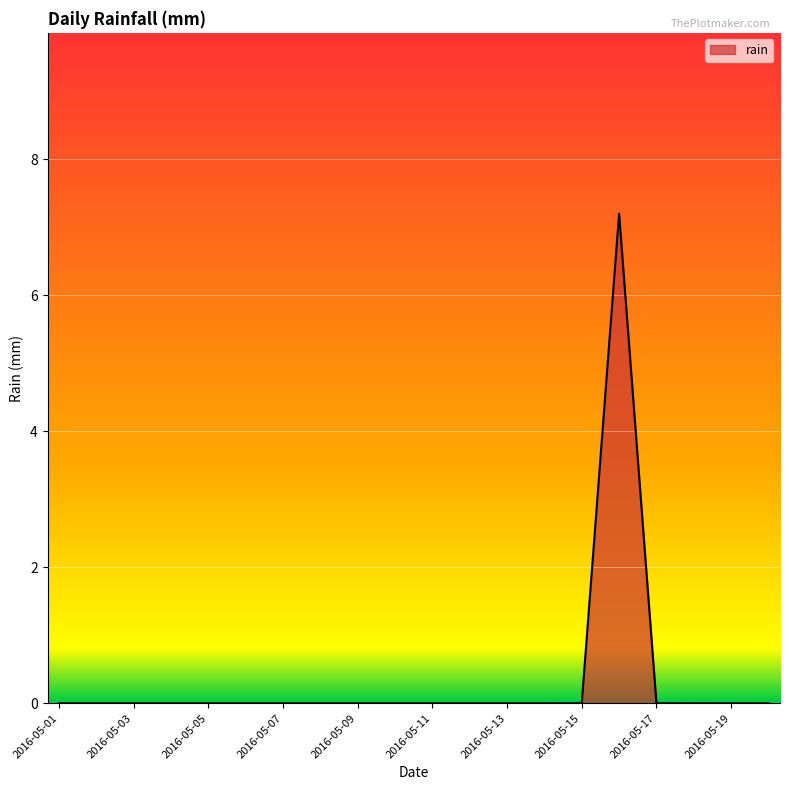

What is the difference between the maximum and minimum values?

7.2